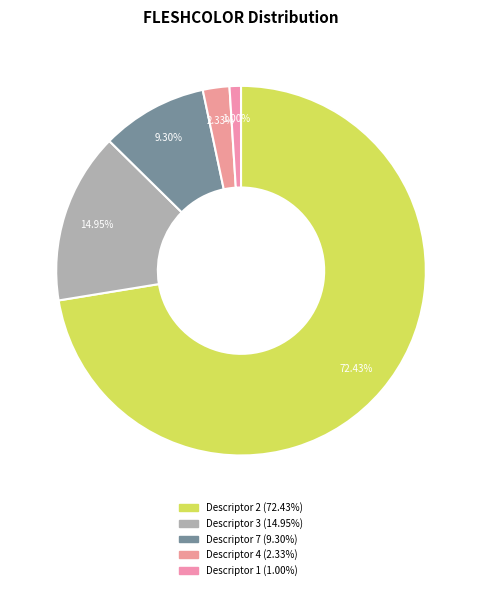

How many slices are in this pie chart?

5